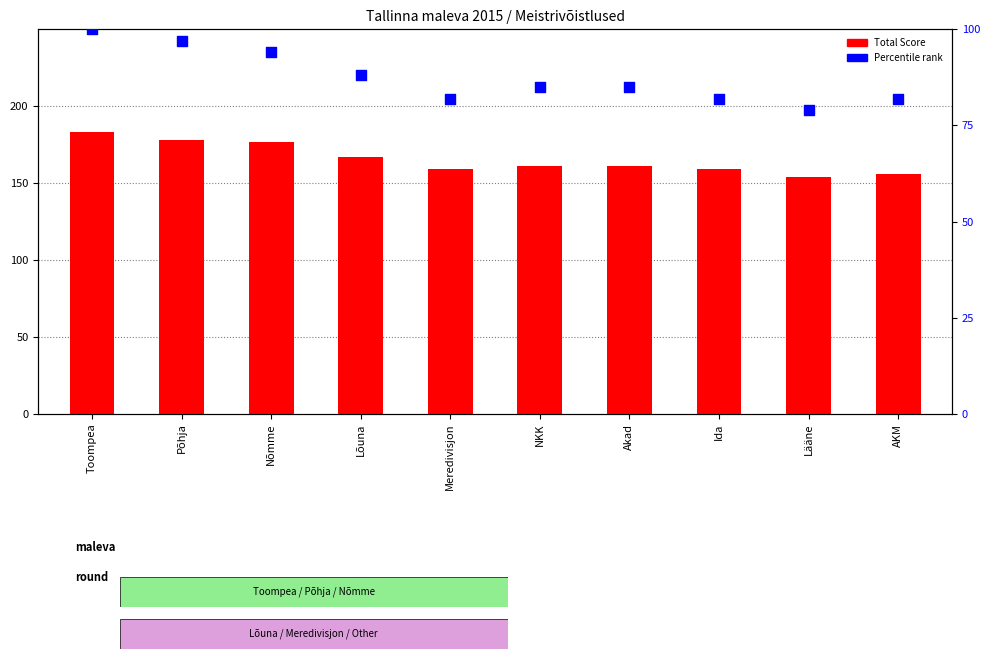

Which series has the widest spread of Y values?

Total Score